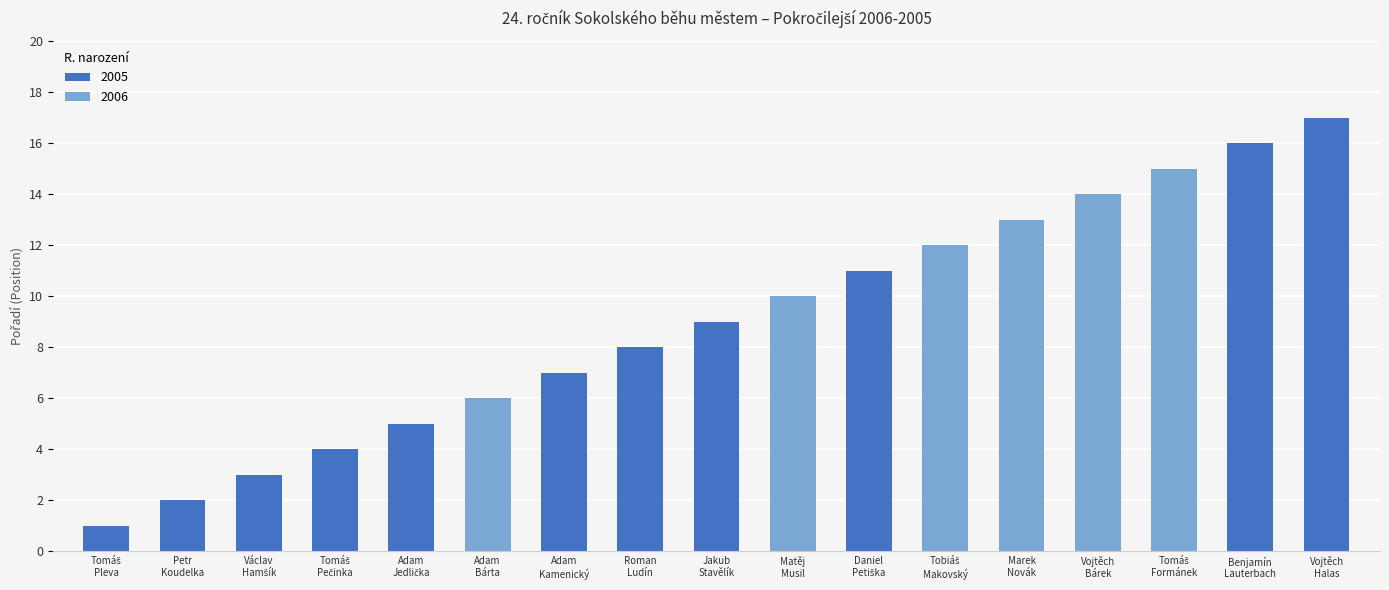

How many values exceed 9?

8